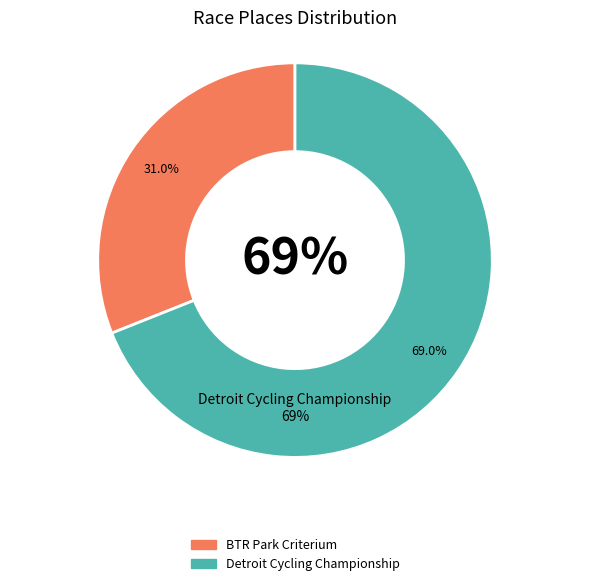

What percentage is the BTR Park Criterium slice, to the nearest percent?

31%